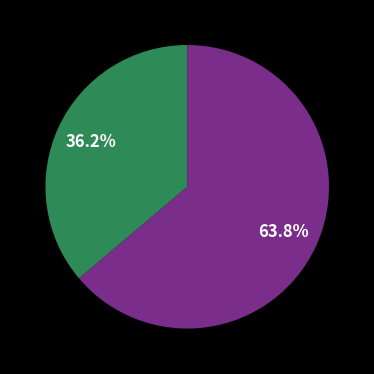

Is there a majority slice in this chart?

Yes